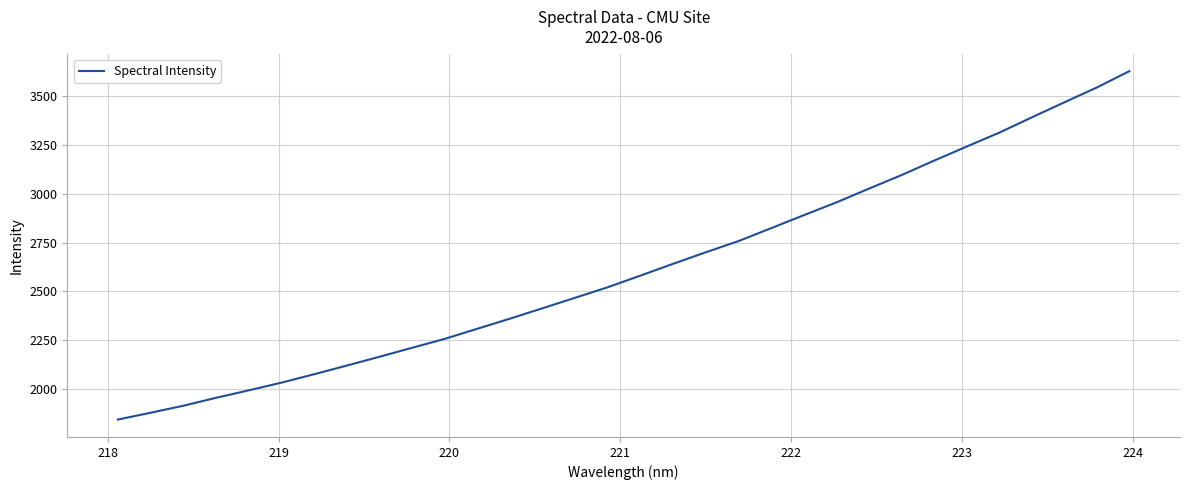

What is the greatest value displayed?

3629.4